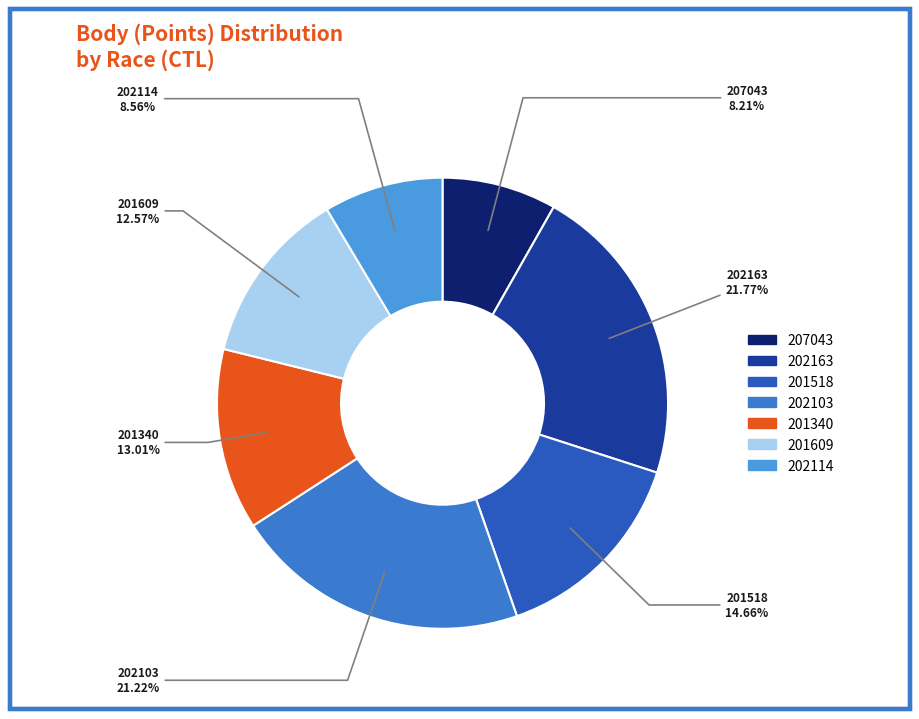

Does 202163 account for over 50% of the chart?

No